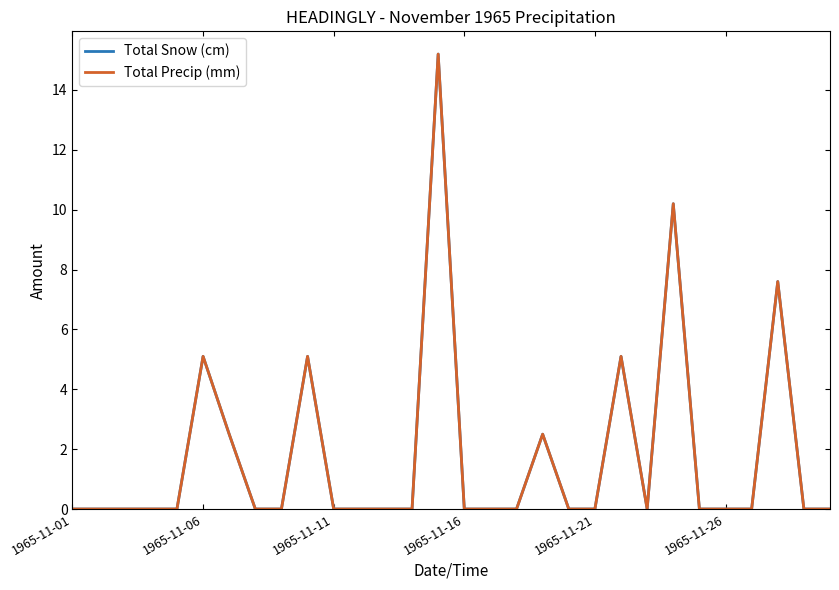

True or false: Total Snow (cm) and Total Precip (mm) cross at least once.

False